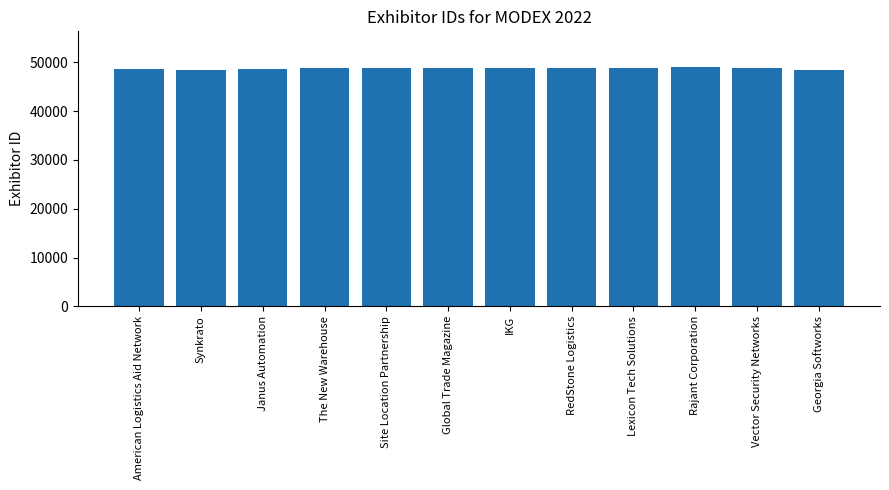

What is the label of the 10th bar from the right?

Janus Automation